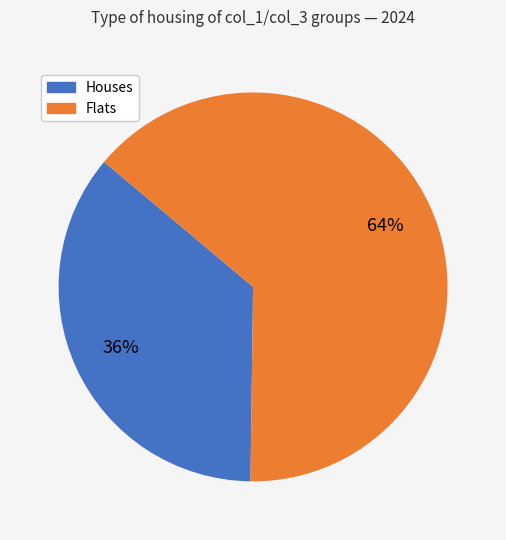

To the nearest percent, what is the average slice percentage?

50%